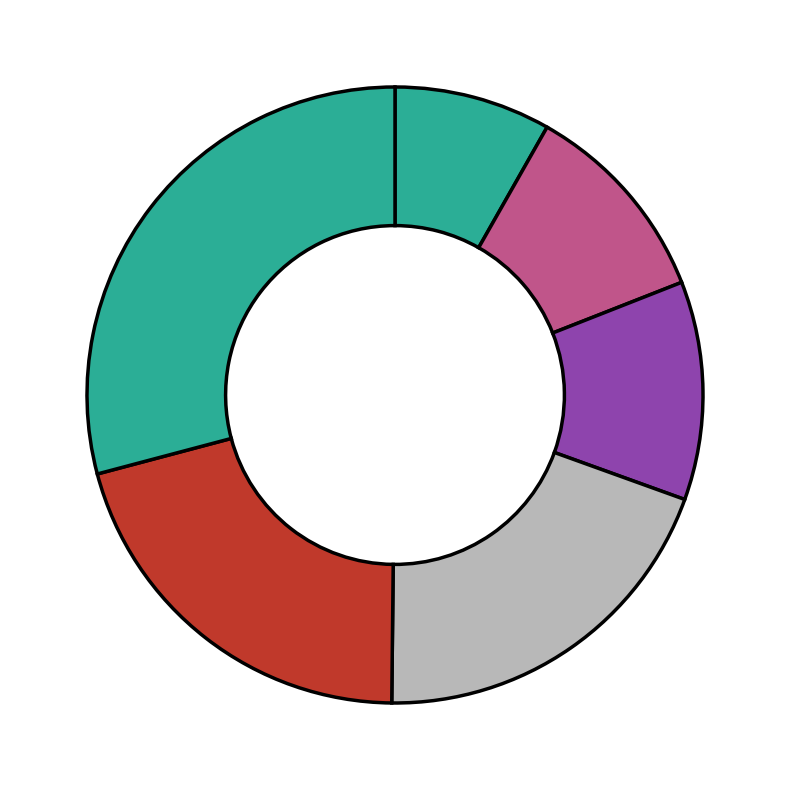

What is the smallest slice in the pie chart?

1604